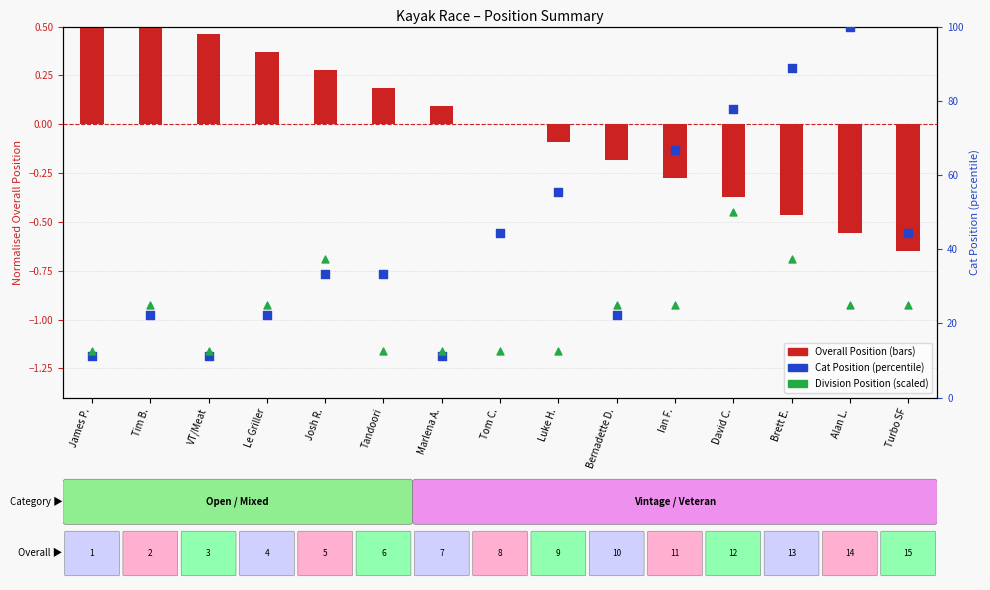

At how many categories does at least one series exceed 45?

5